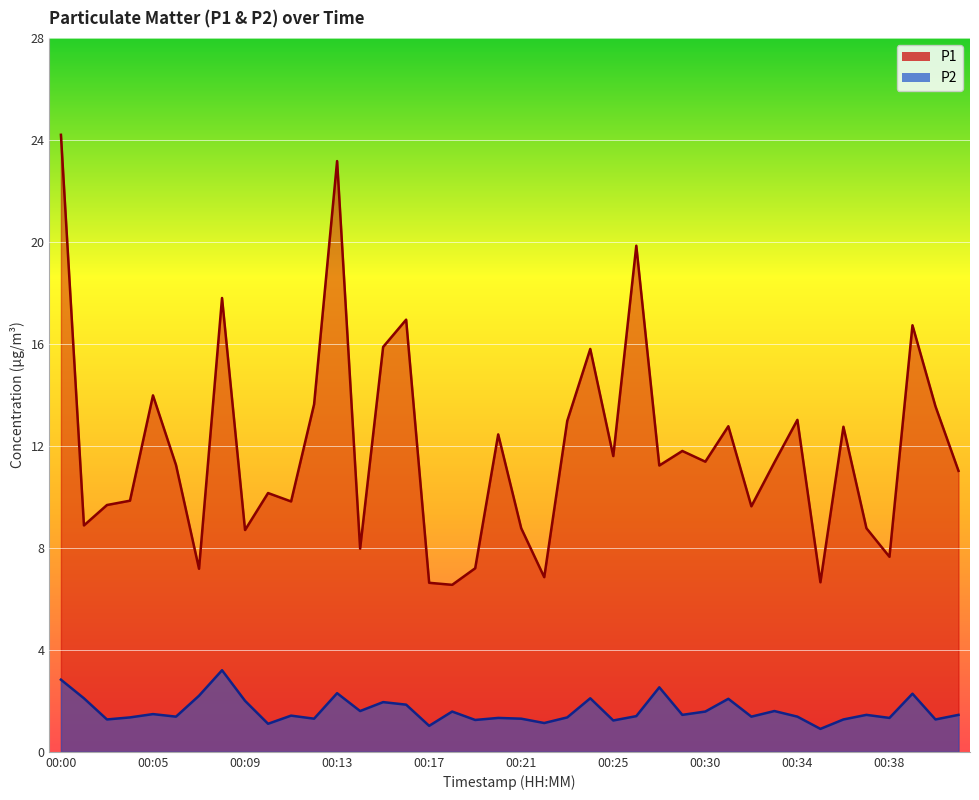

True or false: P2 and P1 intersect in this chart.

False